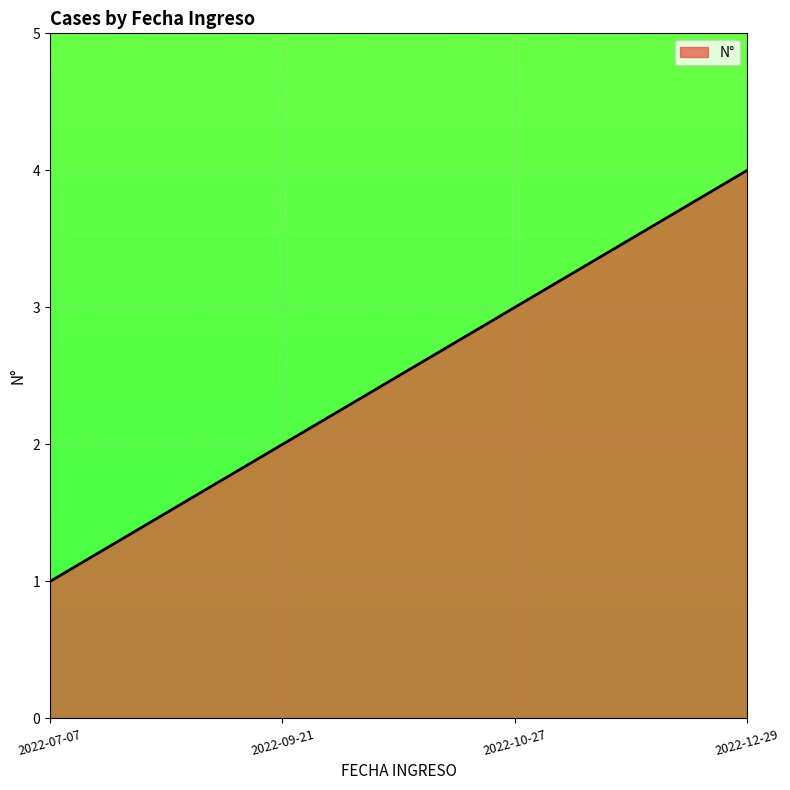

What is the greatest value displayed?

4